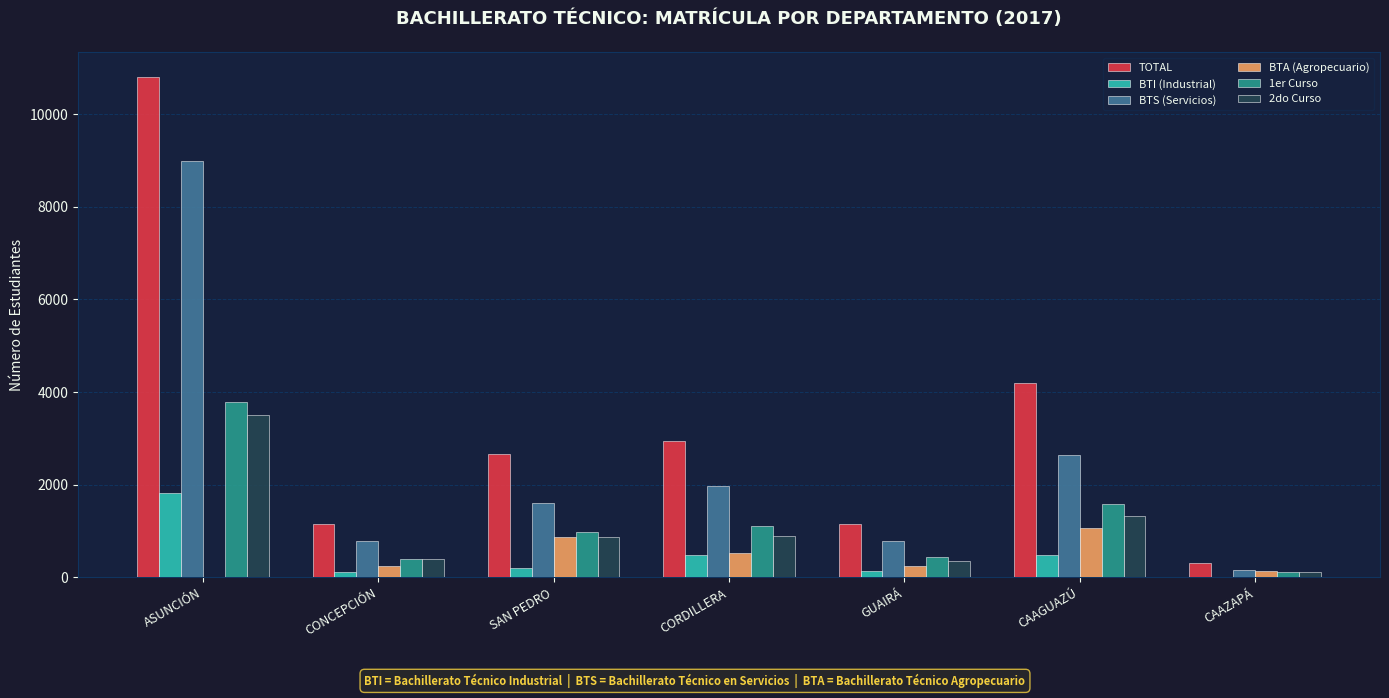

What is the sum of the BTS (Servicios) values at CAAZAPÁ and GUAIRÁ?

944